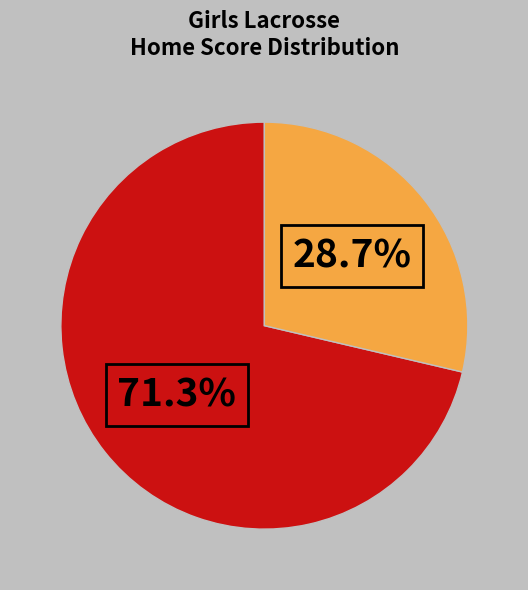

Does any single category account for the majority?

Yes